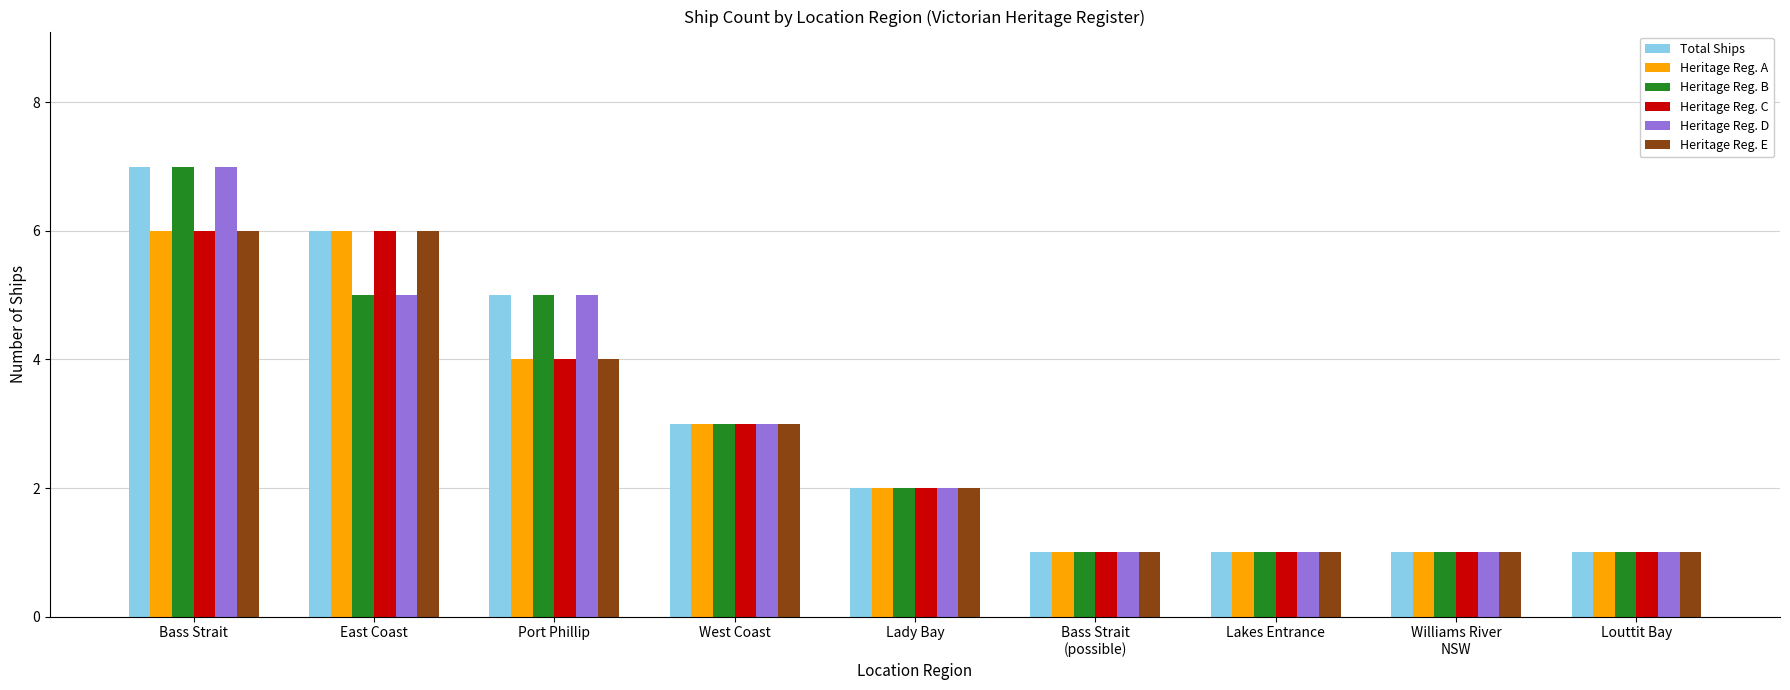

What is the value of the Total Ships bar at the 5th from the left?

2